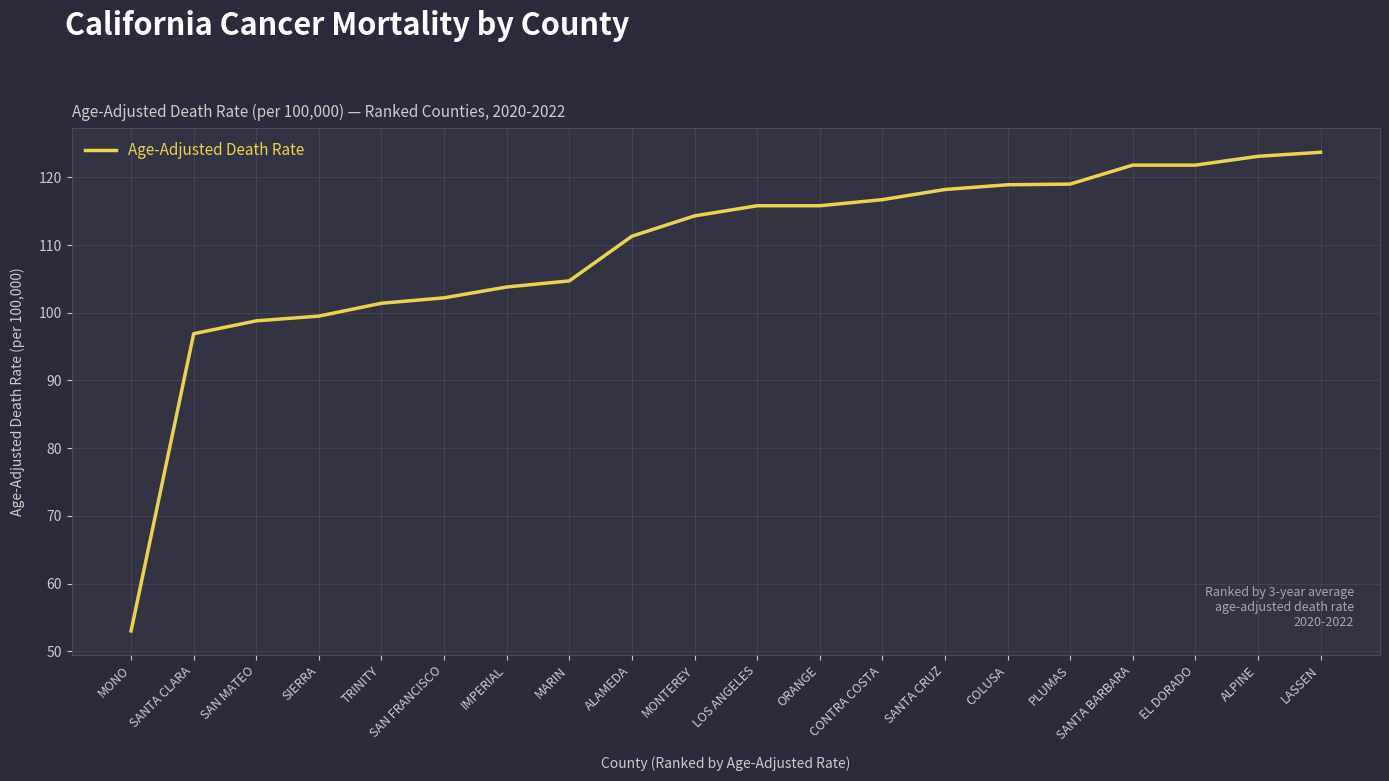

Which has a higher value, MONTEREY or SIERRA?

MONTEREY